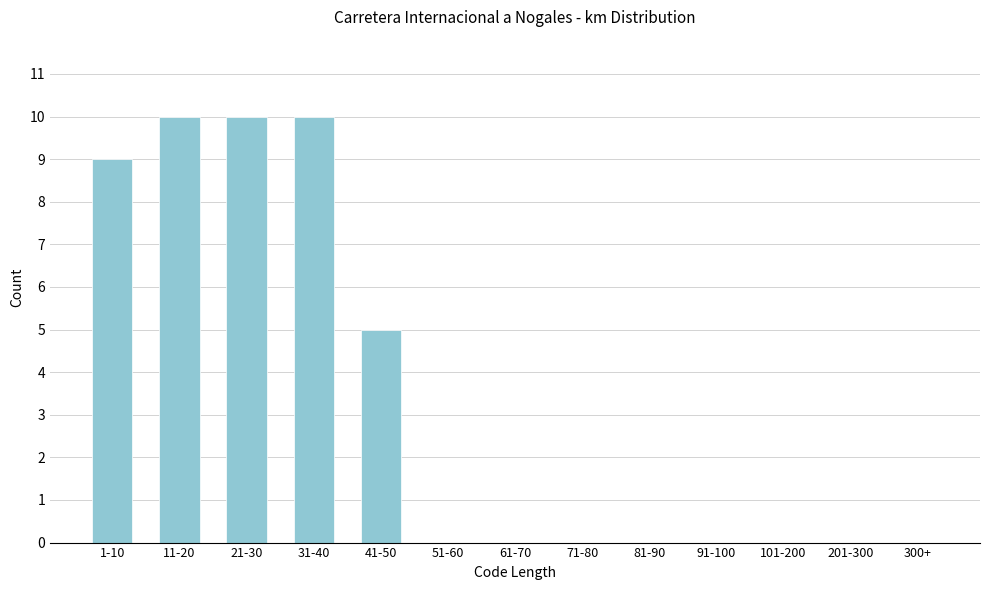

Reading right to left, extract all data points from this chart.

300+=0	201-300=0	101-200=0	91-100=0	81-90=0	71-80=0	61-70=0	51-60=0	41-50=5	31-40=10	21-30=10	11-20=10	1-10=9